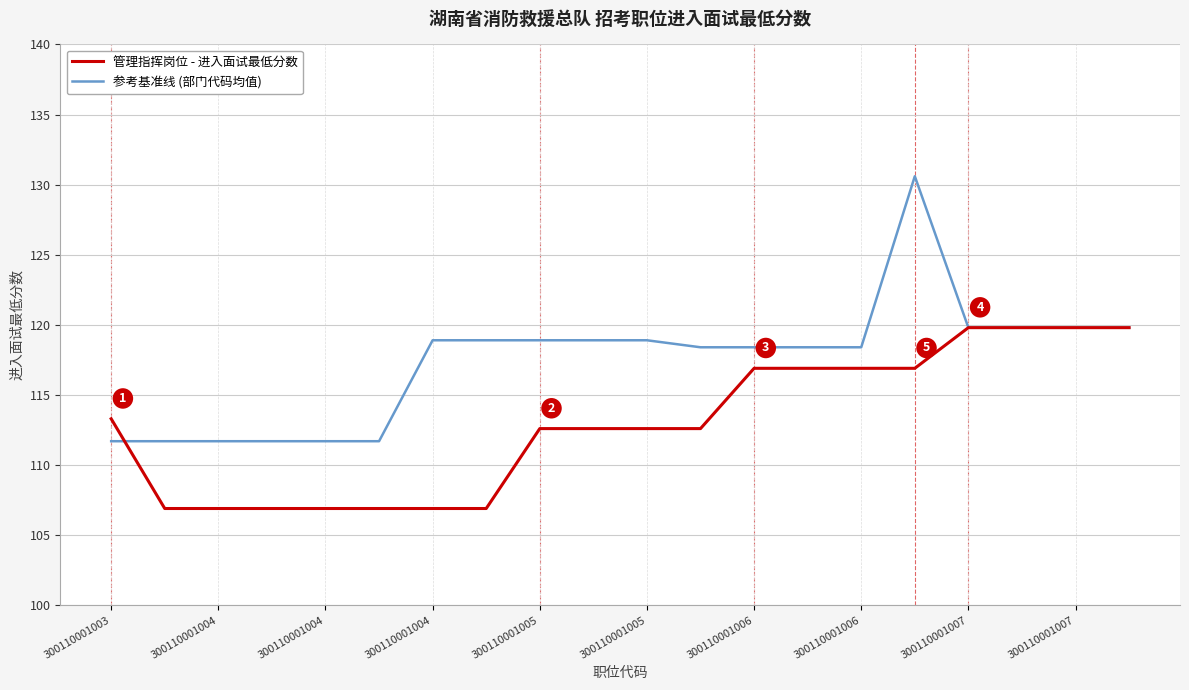

How many distinct data groups are displayed?

2